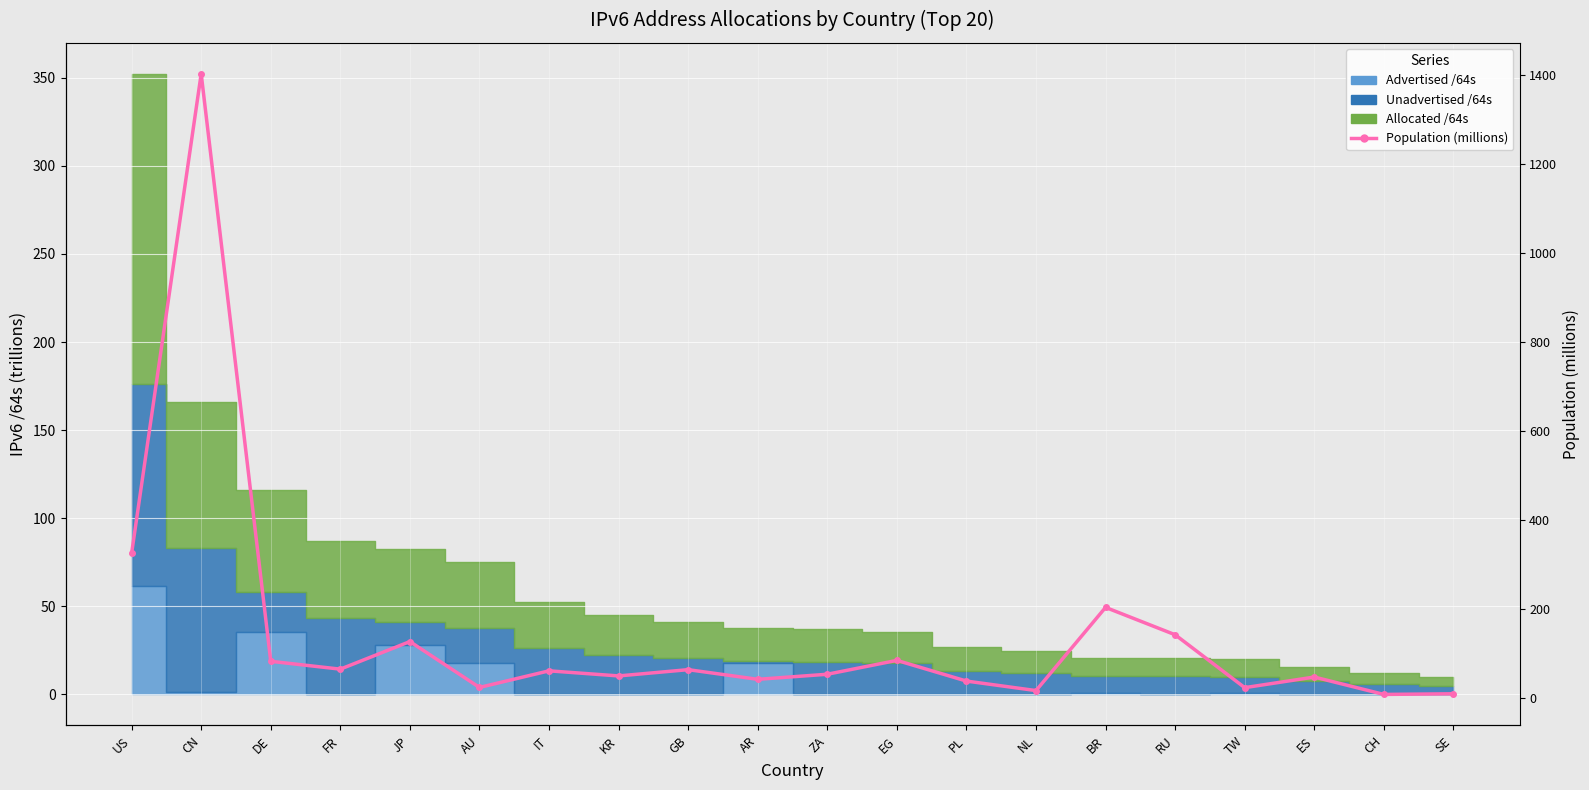

True or false: the data shows 9.7 at SE.

True